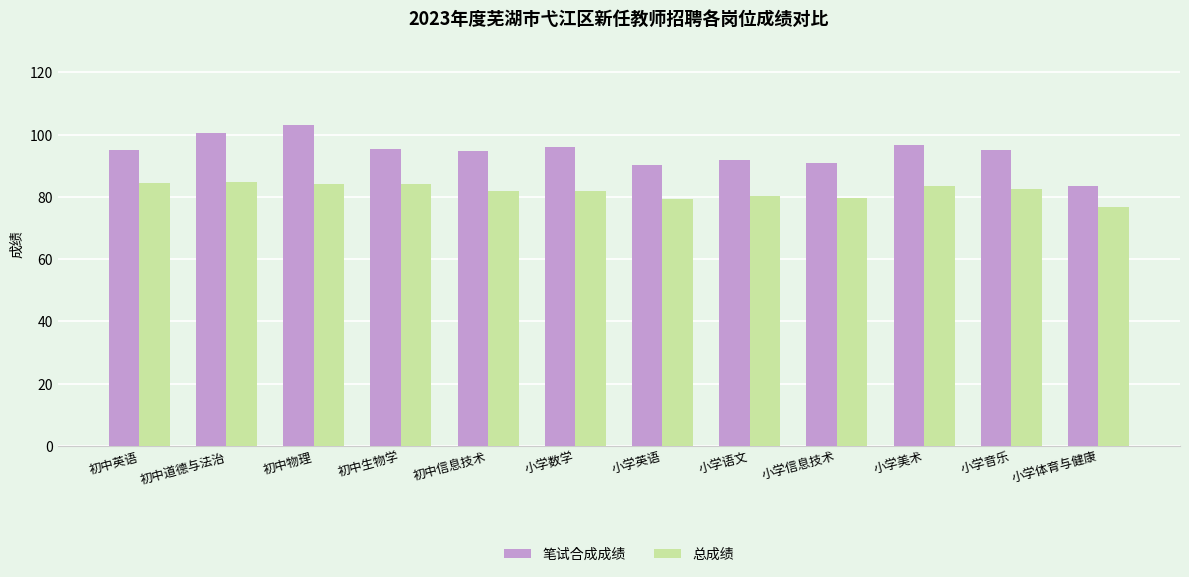

Is the value of 笔试合成成绩 at 初中道德与法治 greater than the value of 总成绩 at 小学美术?

Yes